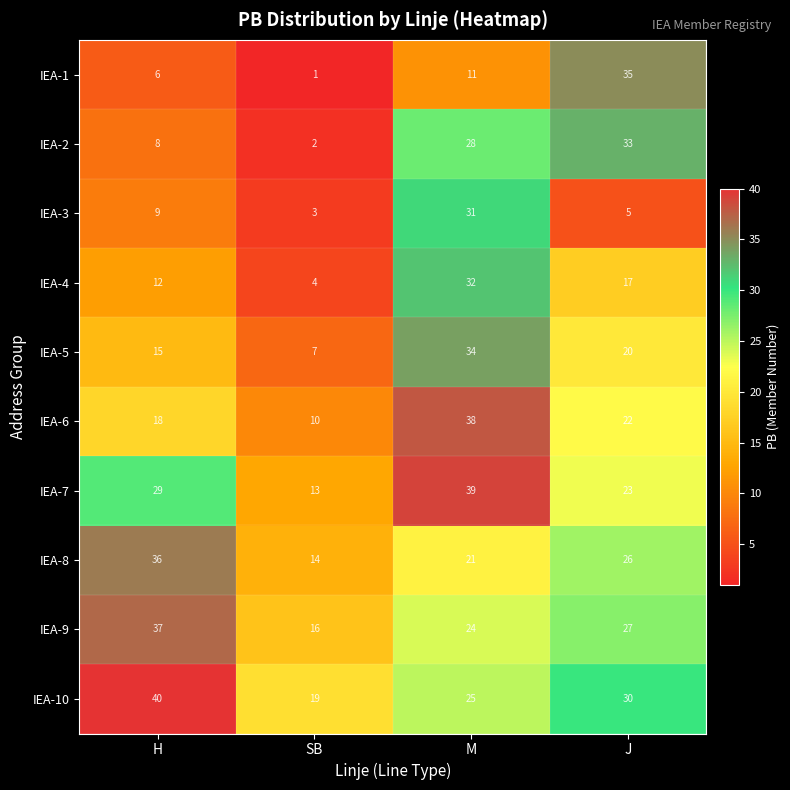

Where is IEA-8 nearest to the value 25?

J